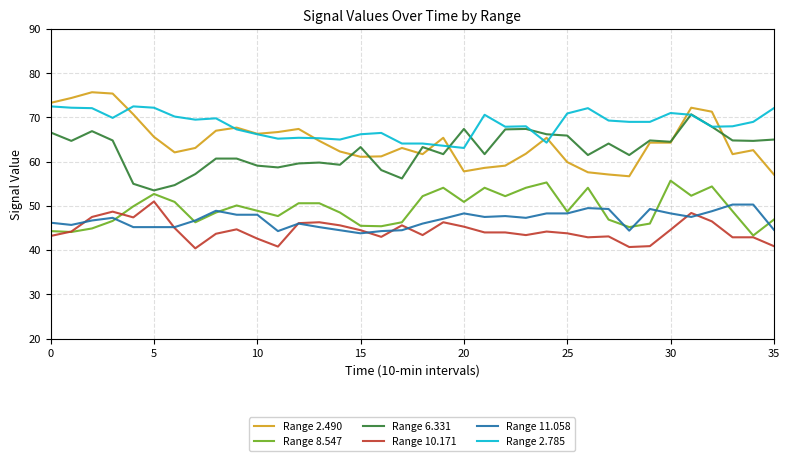

What is the lowest value of the Range 8.547 series?

43.3